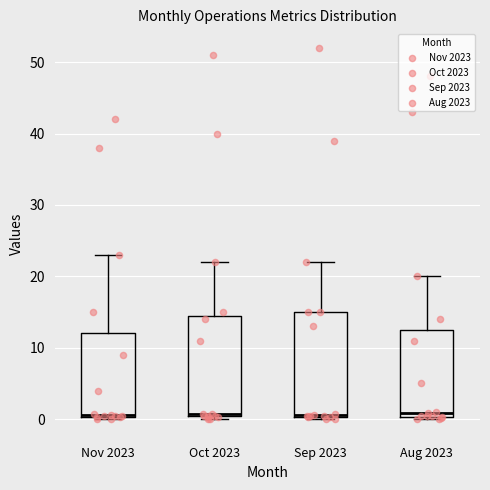

Reading left to right, read every box against the y-axis: the position of its median line, the range the box covers, and the ends of its whiskers. The values are not printed on the chart, so give them approximately, as read against the axis.

Nov 2023: median 1, box 0 to 12, whiskers 0 (just below the box's lower edge) to 23
Oct 2023: median 1, box 0 to 15, whiskers 0 (just below the box's lower edge) to 22
Sep 2023: median 1, box 0 to 15, whiskers 0 (just below the box's lower edge) to 22
Aug 2023: median 1, box 0 to 13, whiskers 0 (just below the box's lower edge) to 20